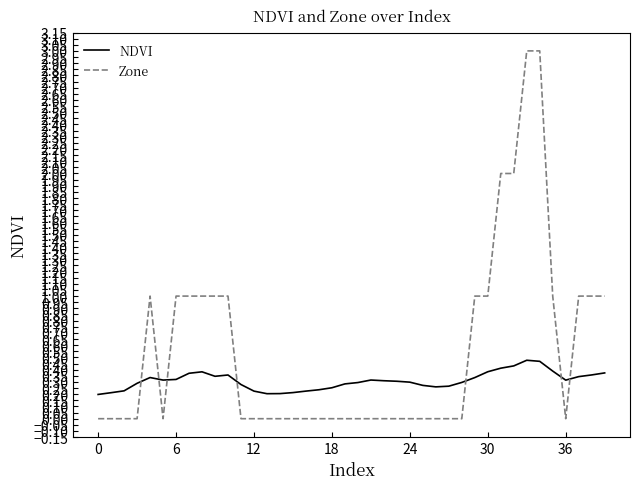

How many lines are shown in the chart?

2